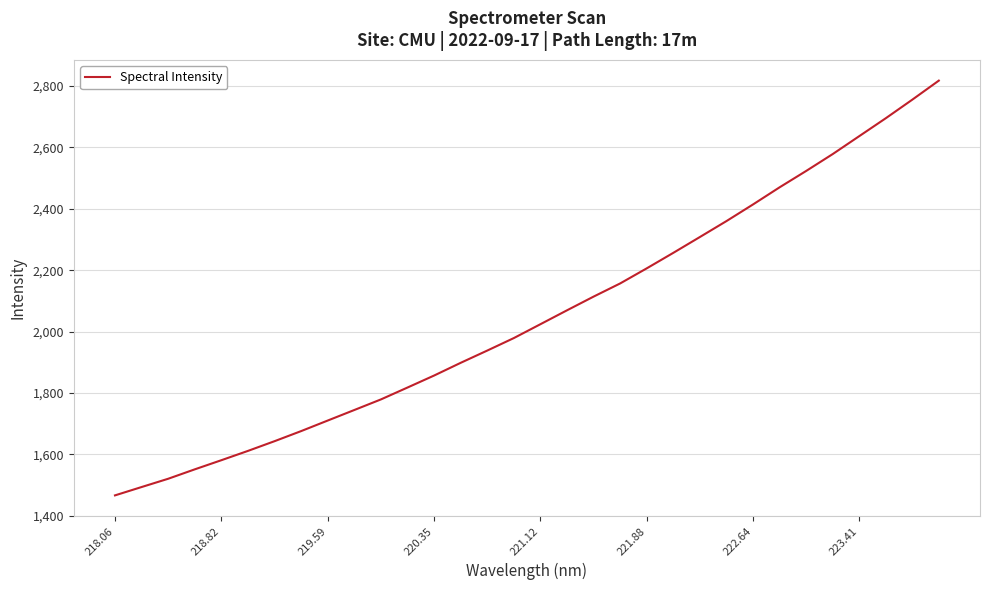

Is this an area chart (filled region under the line)?

No